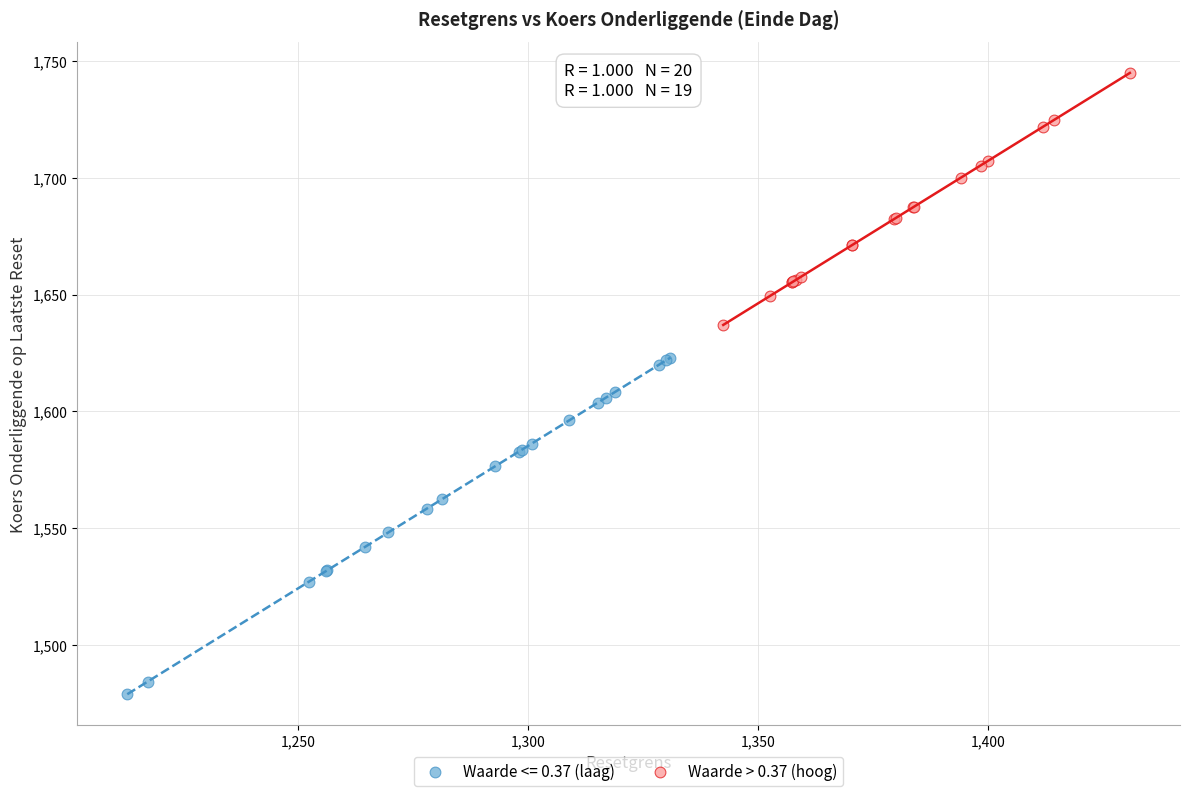

Which series reaches the minimum Y coordinate?

Waarde <= 0.37 (laag)